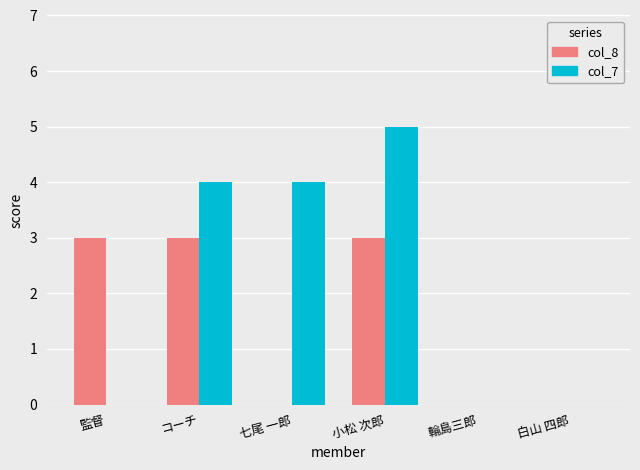

What are all the series names shown in the legend?

col_8, col_7